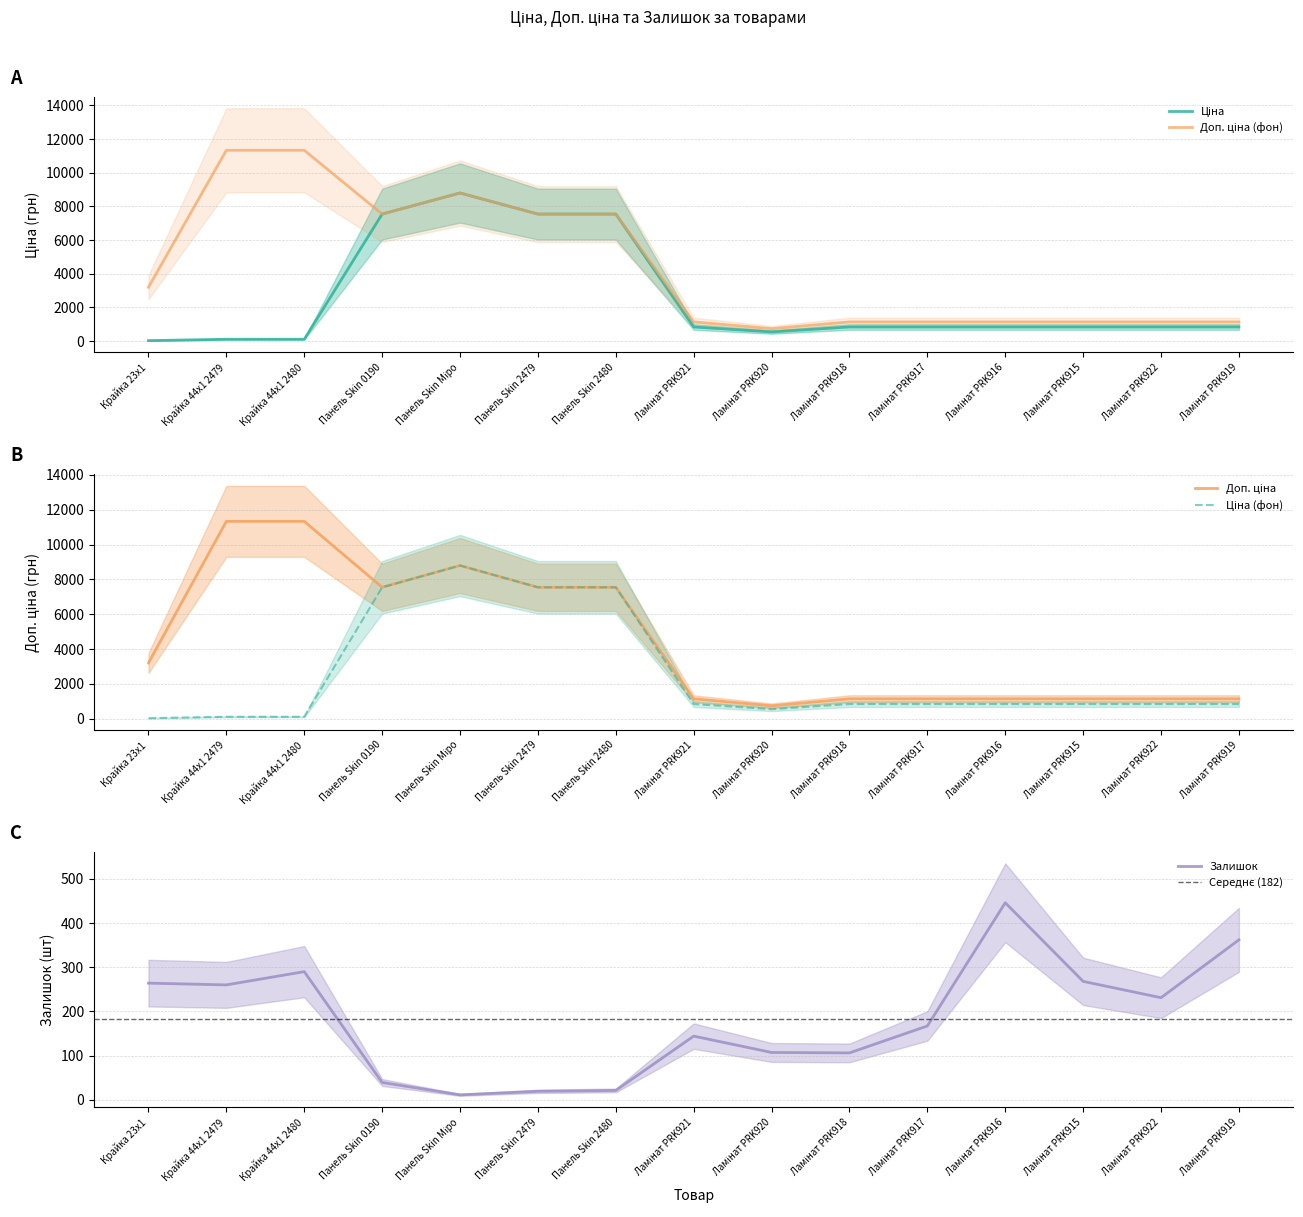

What is the spread (max minus min) of values at Ламінат PRK915?

874.1